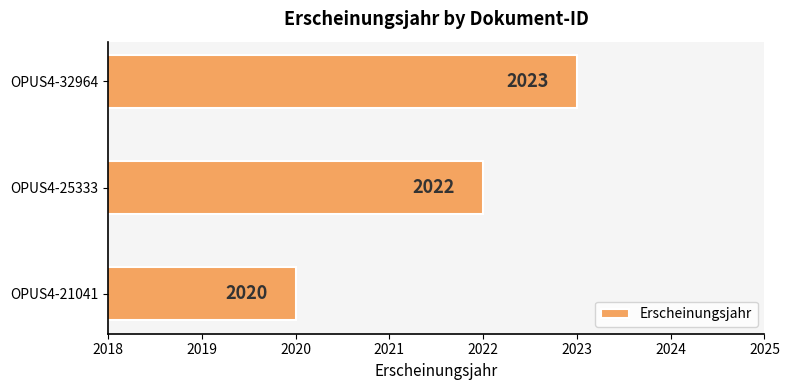

What is the change in value from OPUS4-21041 to OPUS4-32964?

+3